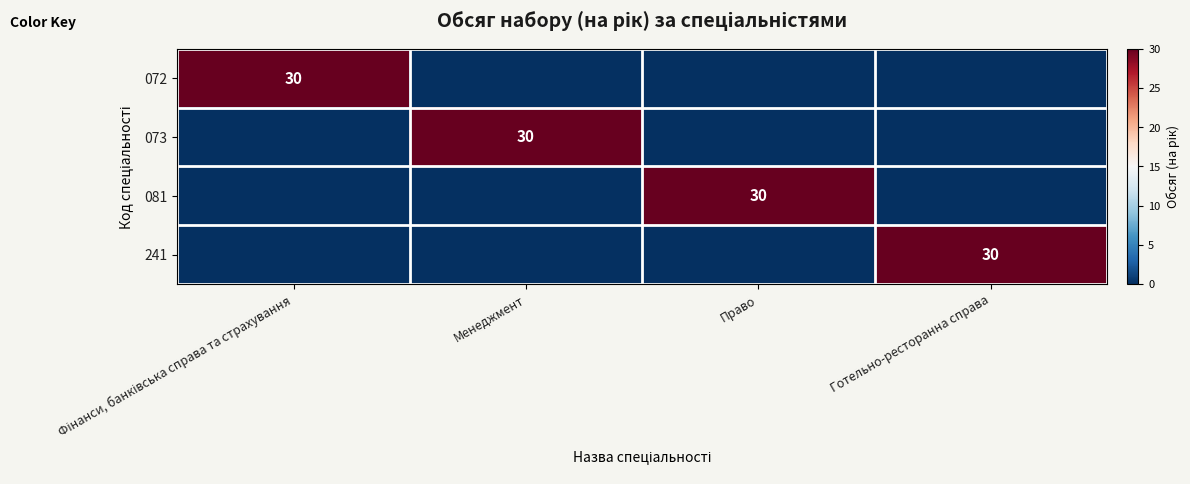

The value of 073 at Менеджмент is 30. True or false?

True